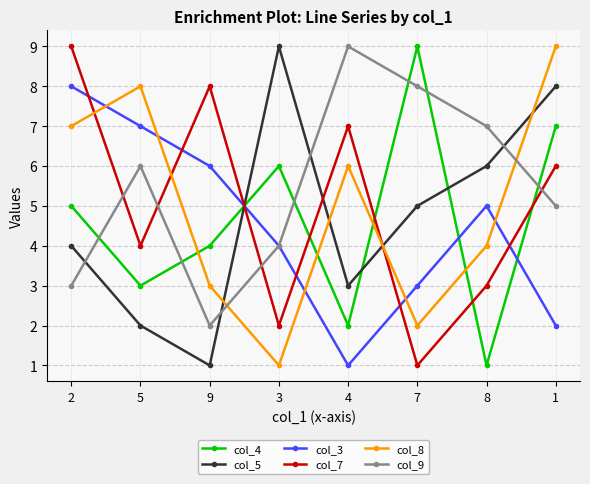

Between which two adjacent categories do col_3 and col_8 first intersect?

2 and 5